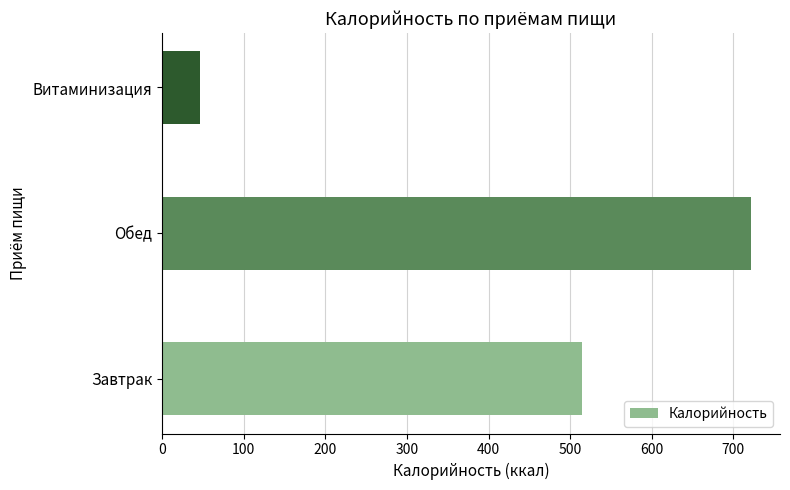

What is the sum of the values at Завтрак and Обед?

1235